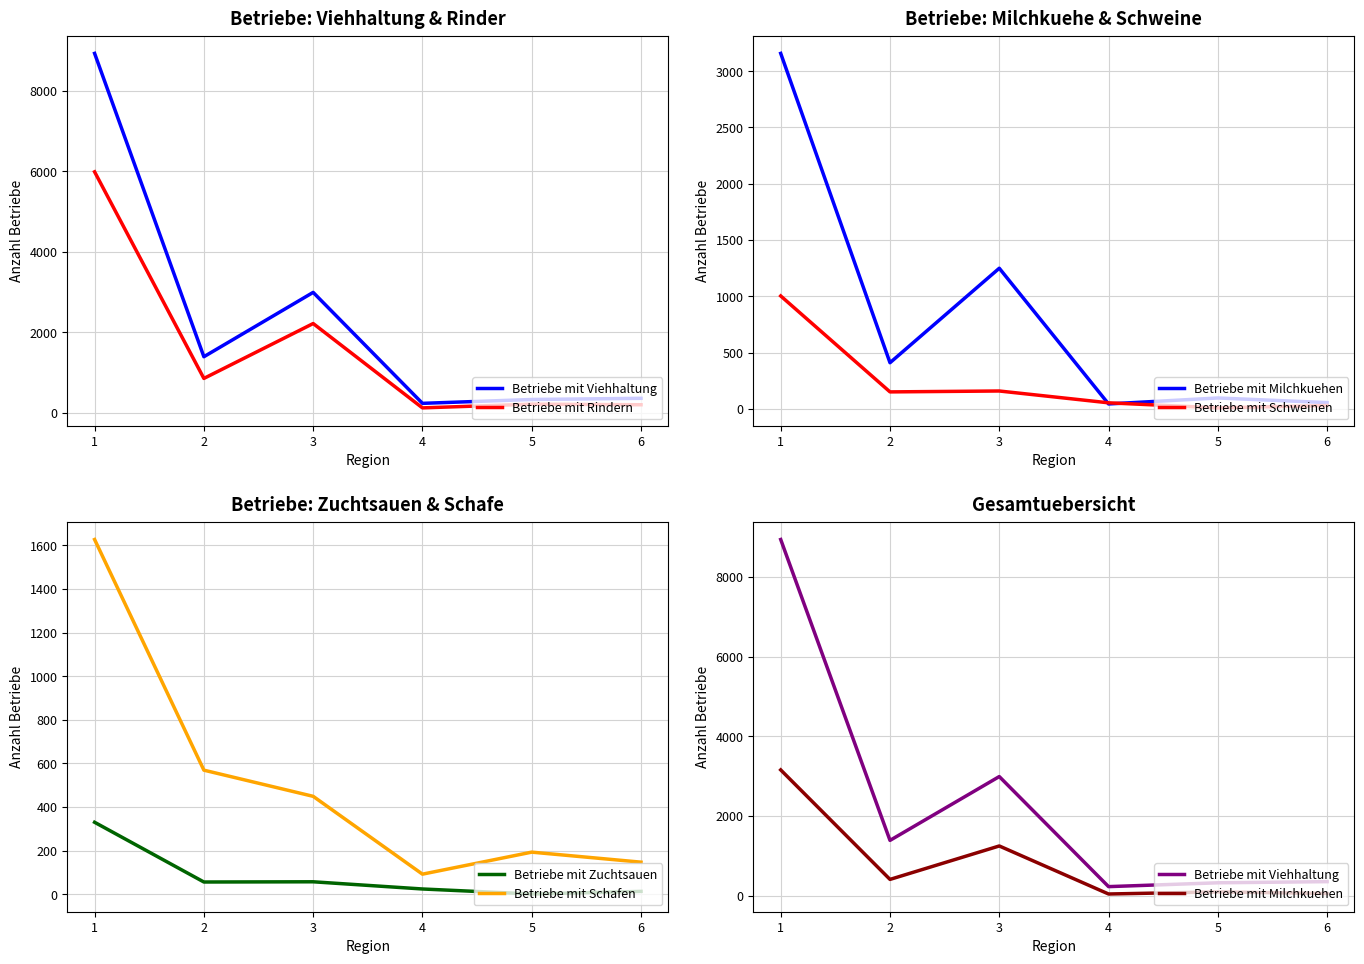

How many interior local peaks does the Betriebe mit Milchkuehen series have?

2